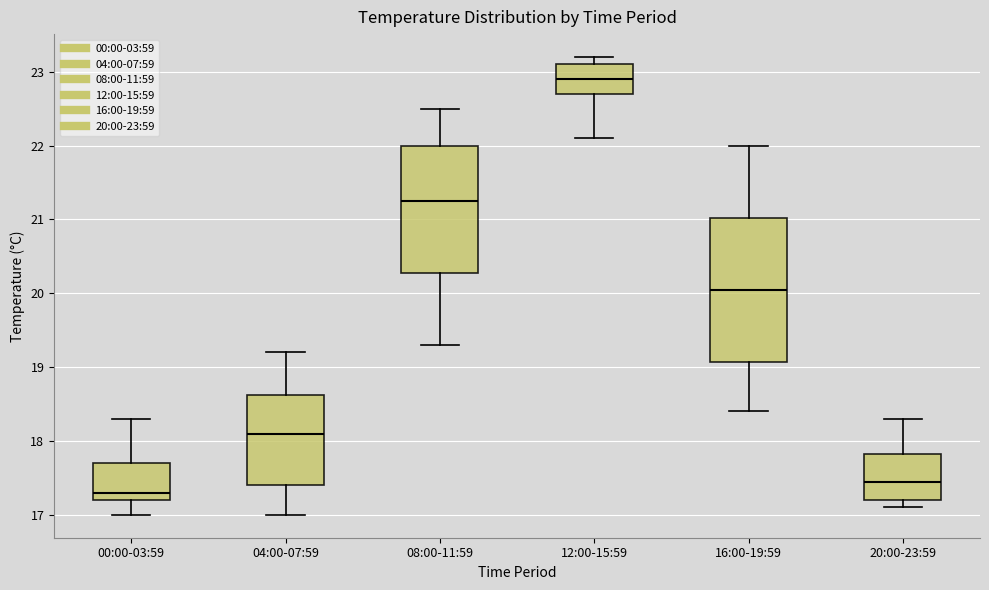

Where does the upper whisker of the box for 00:00-03:59 end on the y-axis? The values are not printed on the chart, so give them approximately, as read against the axis.

18.3